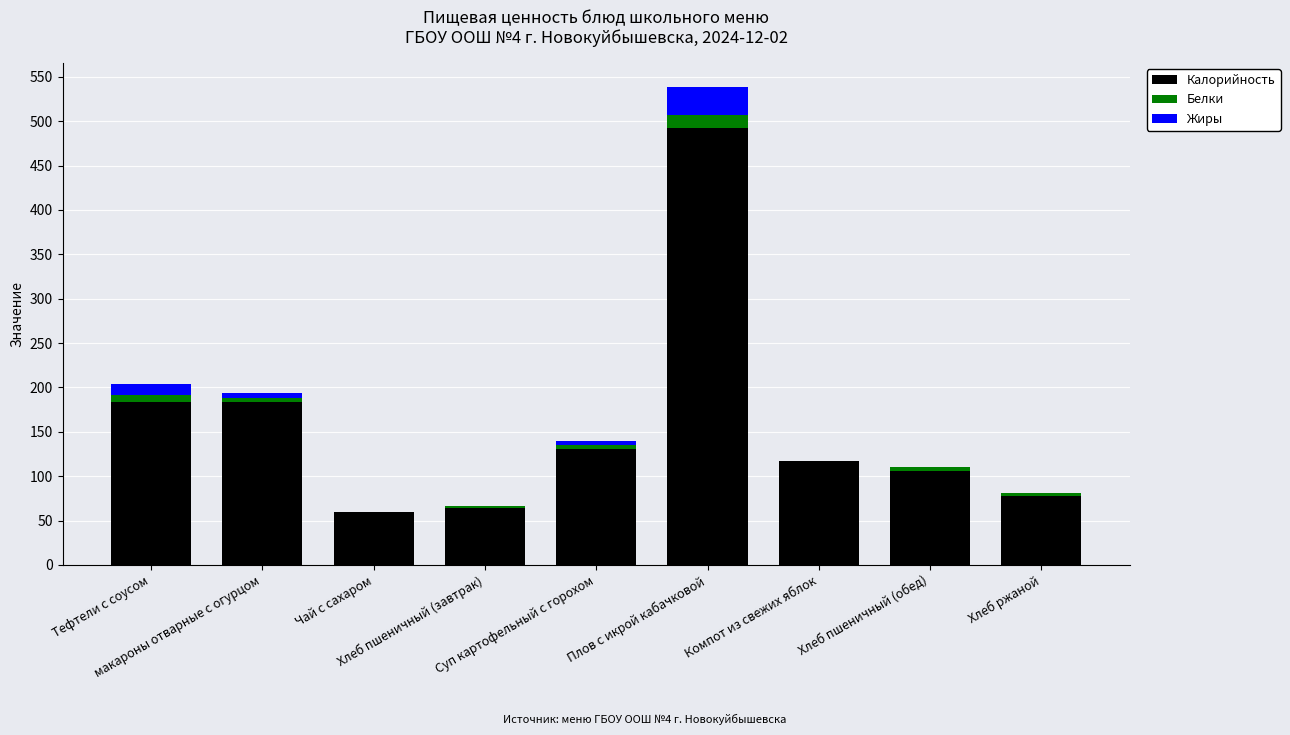

At how many categories does at least one series exceed 211?

1